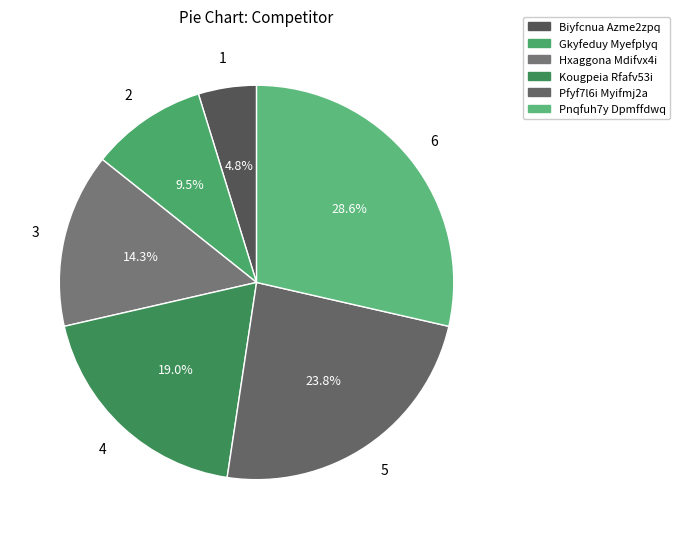

To the nearest percent, what is the difference between the Gkyfeduy Myefplyq and Pfyf7l6i Myifmj2a slice percentages?

14%